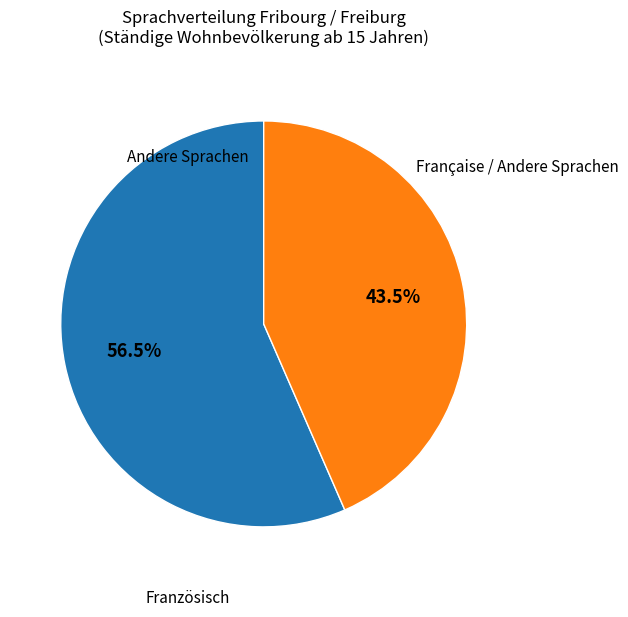

What portion of the pie excludes Französisch?

43.5%